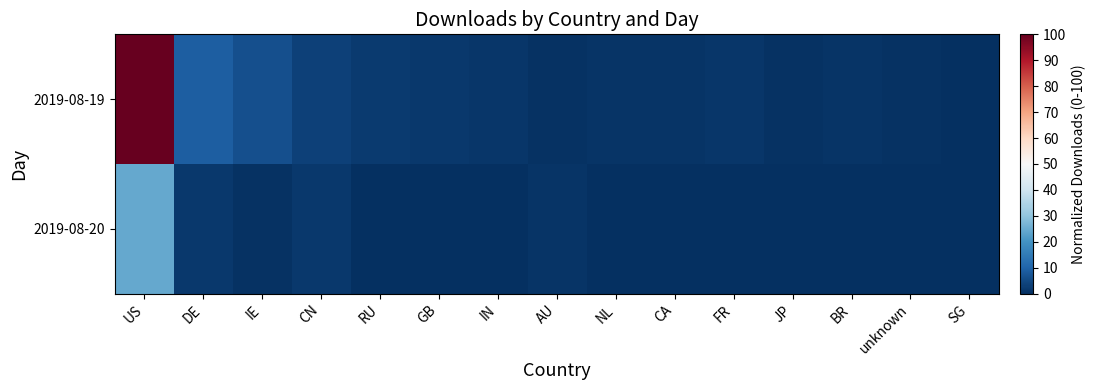

Which label corresponds to the largest value in the chart?

US